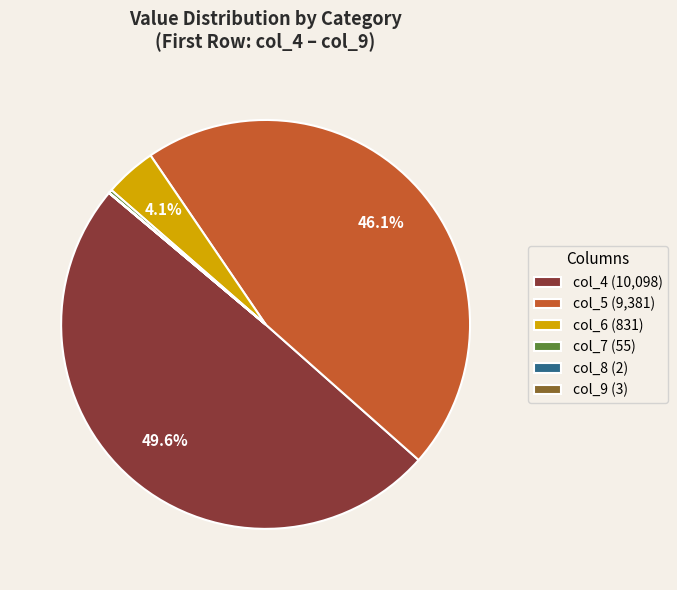

Is col_5 (9,381) the majority of the pie?

No